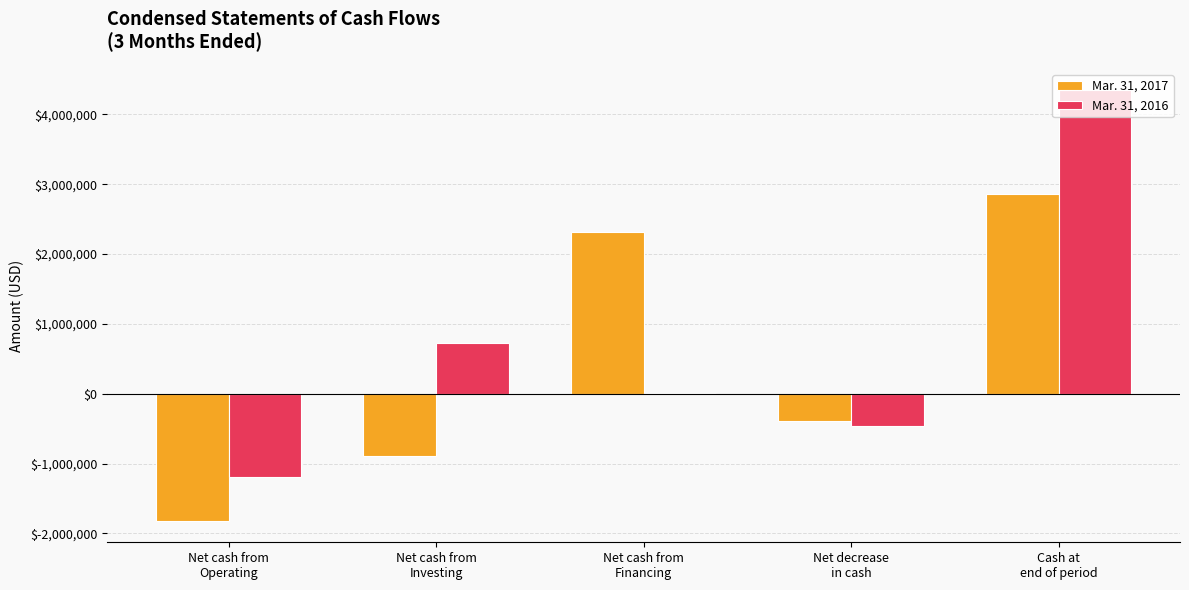

What is the greatest value displayed?

4343910